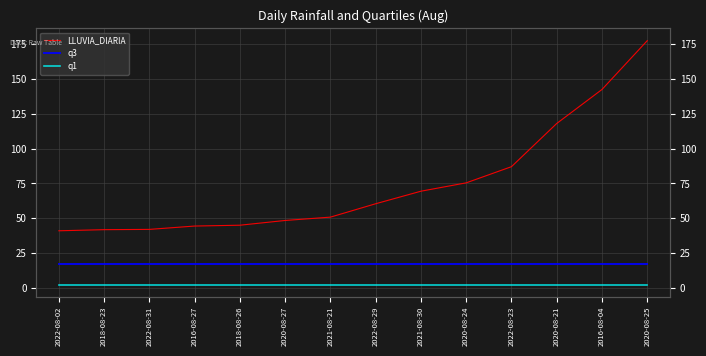

Is the value of q1 at 2018-08-23 greater than the value of LLUVIA_DIARIA at 2018-08-26?

No